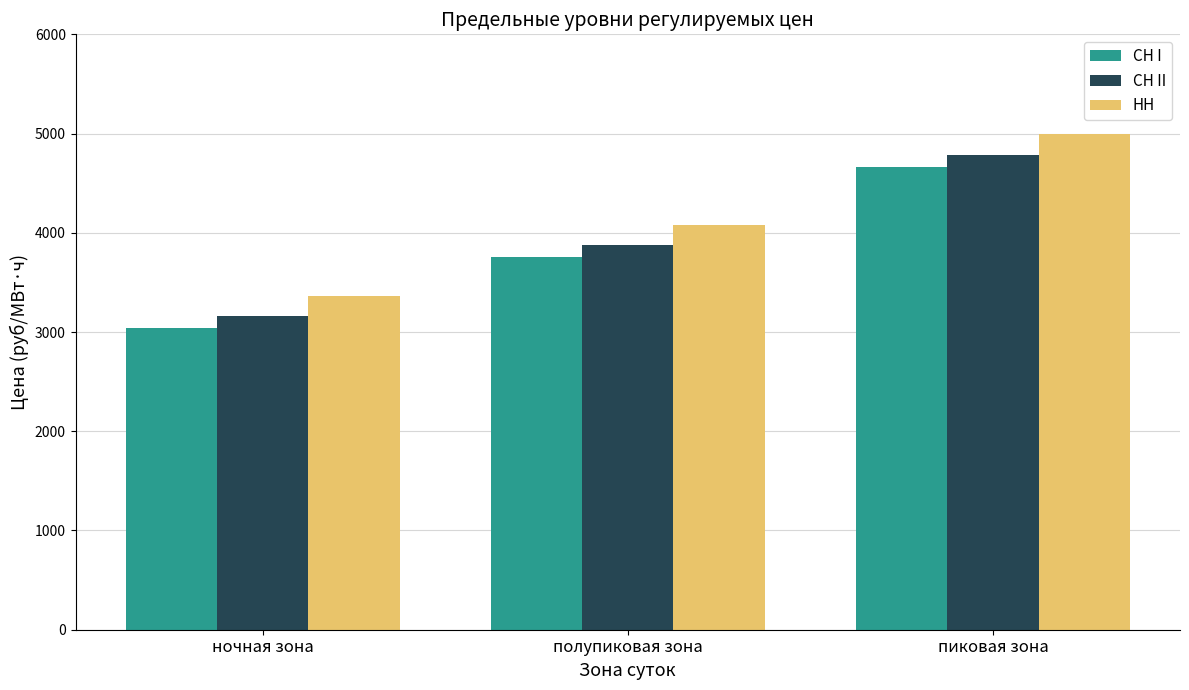

What is the difference between the highest and lowest values at пиковая зона?

324.2